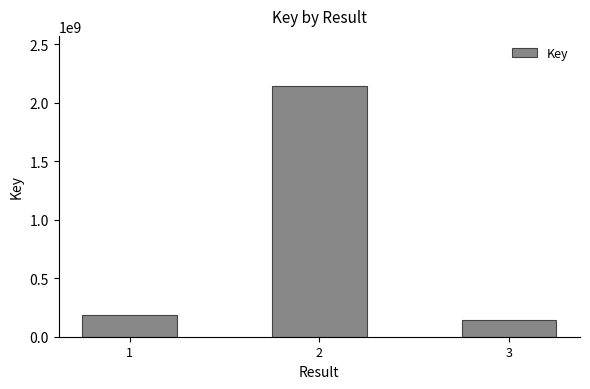

Between 3 and 2, which is larger?

2